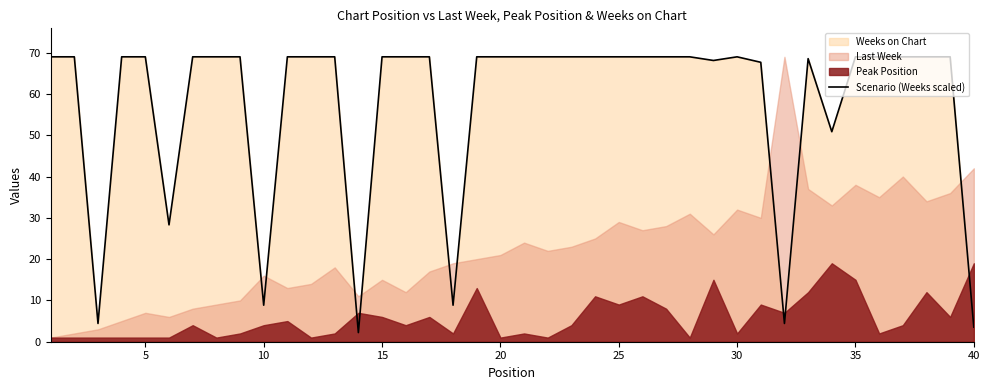

Is it true that Scenario (Weeks scaled) equals 112.0 at 5?

False